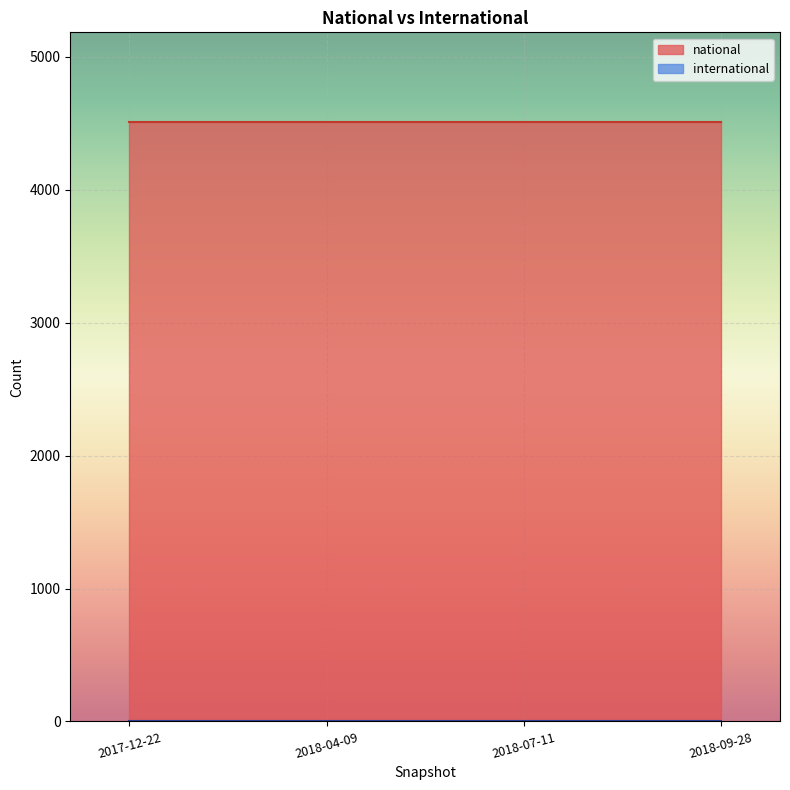

Where is national nearest to the value 4509?

2017-12-22